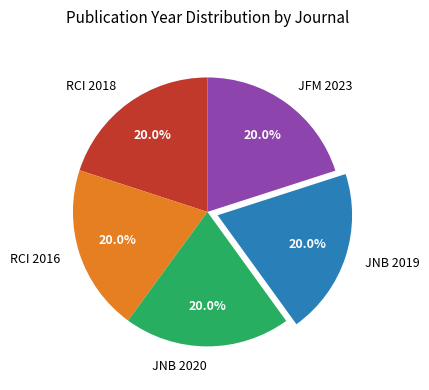

Does any single category account for the majority?

No